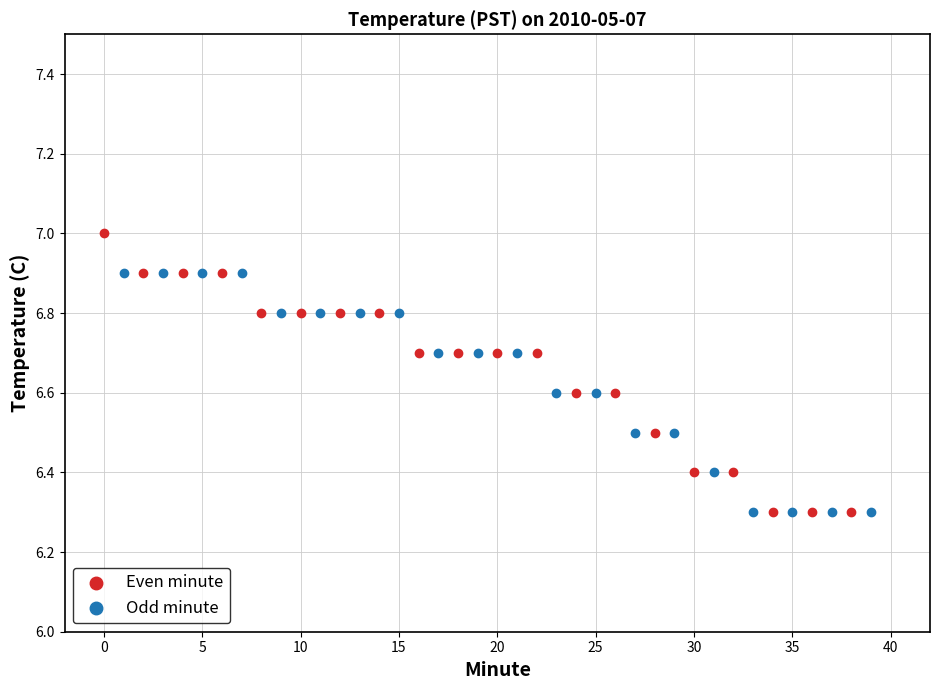

Which series contains the highest Y value?

Even minute